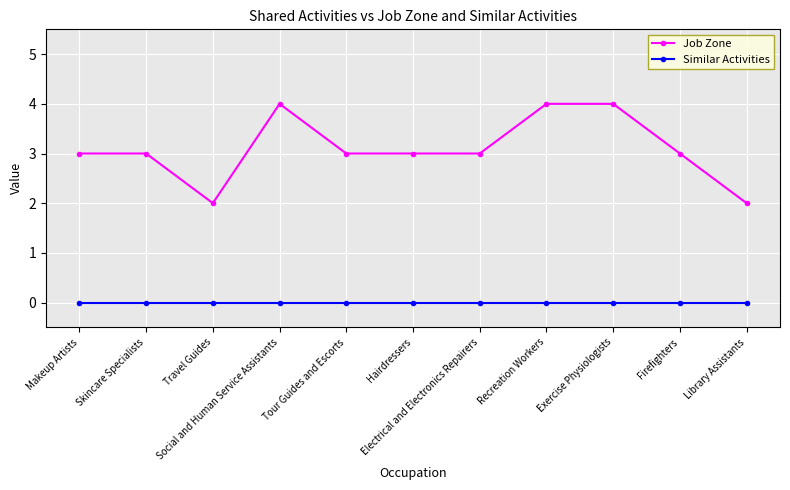

What is the label of the 6th point from the right?

Hairdressers